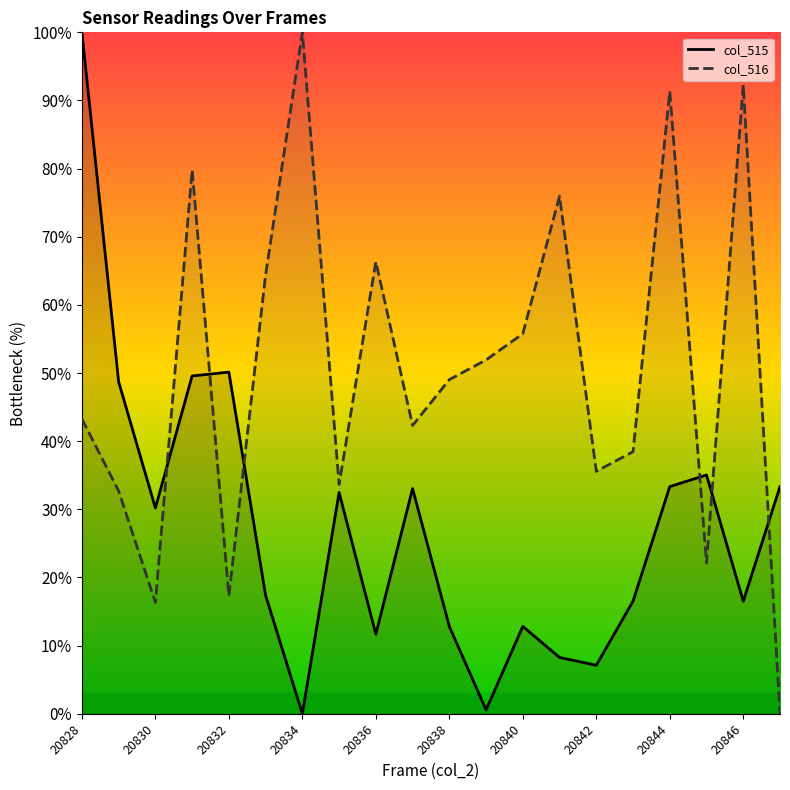

True or false: col_515 has more than 2 points higher than both neighbors.

True